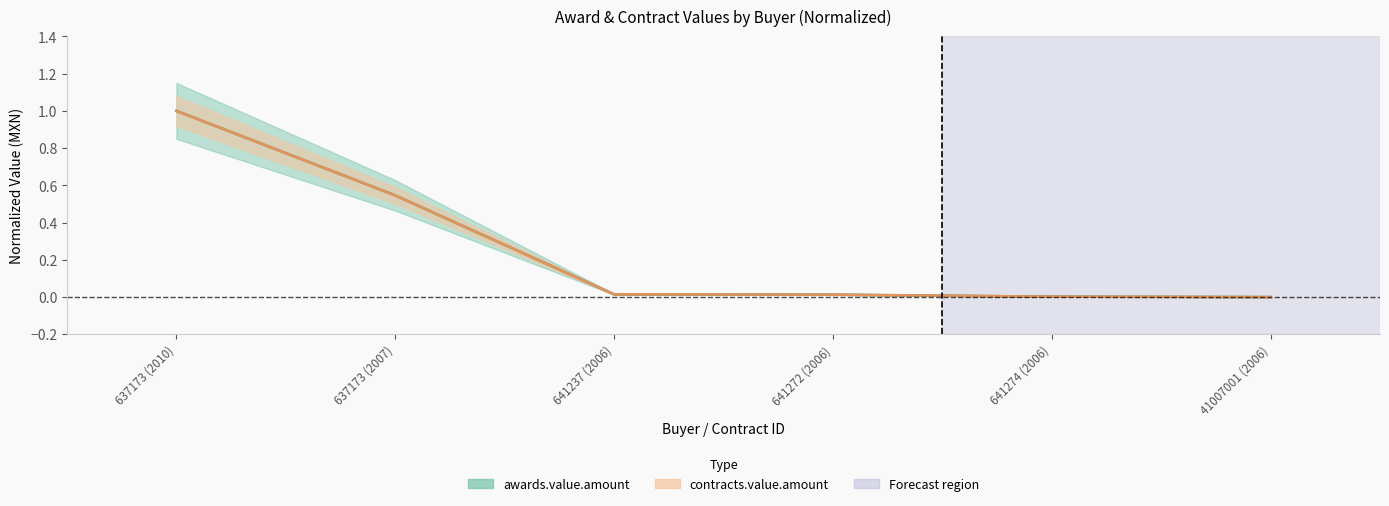

Rank the categories by contracts_amount value from lowest to highest.

41007001 (2006), 641274 (2006), 641272 (2006), 641237 (2006), 637173 (2007), 637173 (2010)